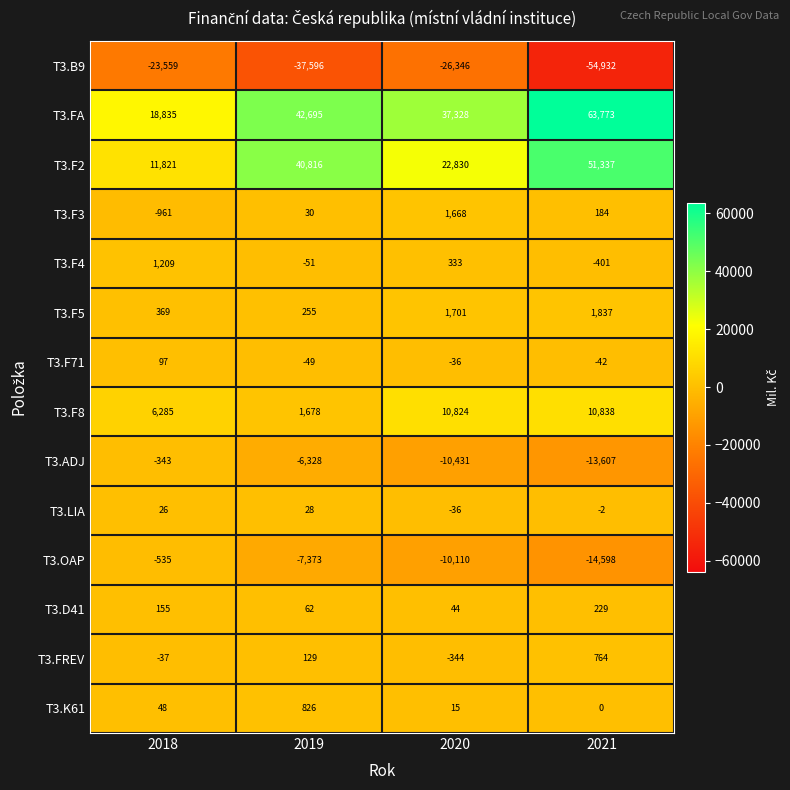

How many positive values does the T3.F3 series have?

3